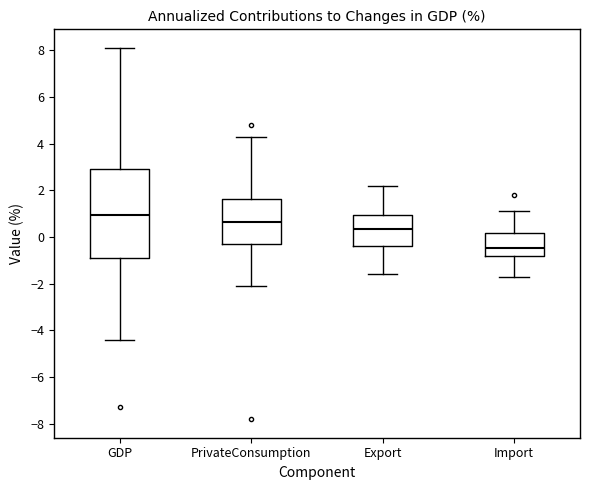

Reading left to right, read every box against the y-axis: the position of its median line, the range the box covers, and the ends of its whiskers. The values are not printed on the chart, so give them approximately, as read against the axis.

GDP: median 1.0, box -0.8 to 3.0, whiskers -4.4 to 8.2
PrivateConsumption: median 0.6, box -0.2 to 1.6, whiskers -2.0 to 4.4
Export: median 0.4, box -0.4 to 1.0, whiskers -1.6 to 2.2
Import: median -0.4, box -0.8 to 0.2, whiskers -1.6 to 1.2